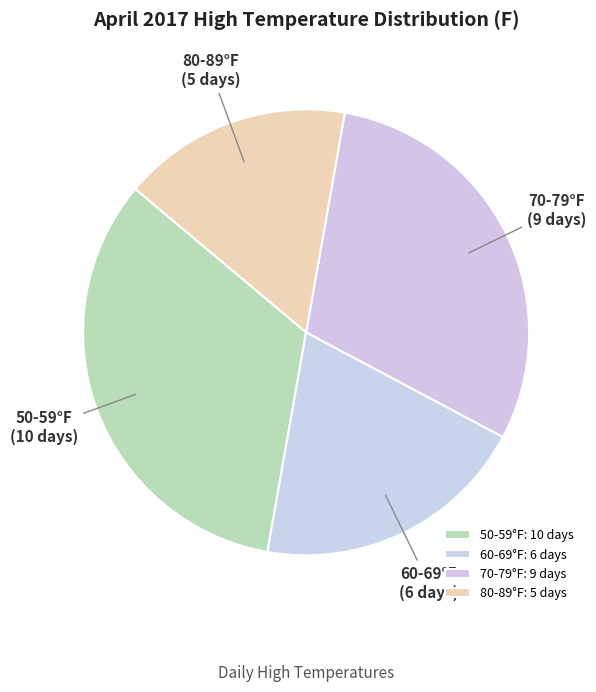

The 50-59°F slice represents 33% of the pie. True or false?

True